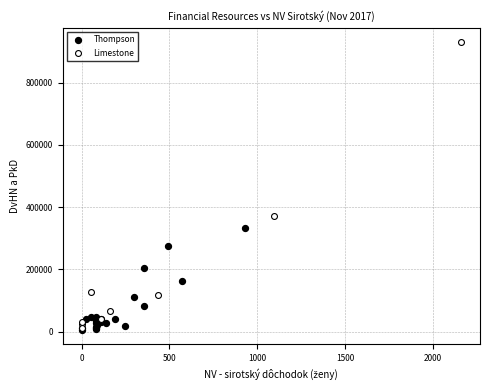

Which series has the largest Y range (max minus min)?

Limestone